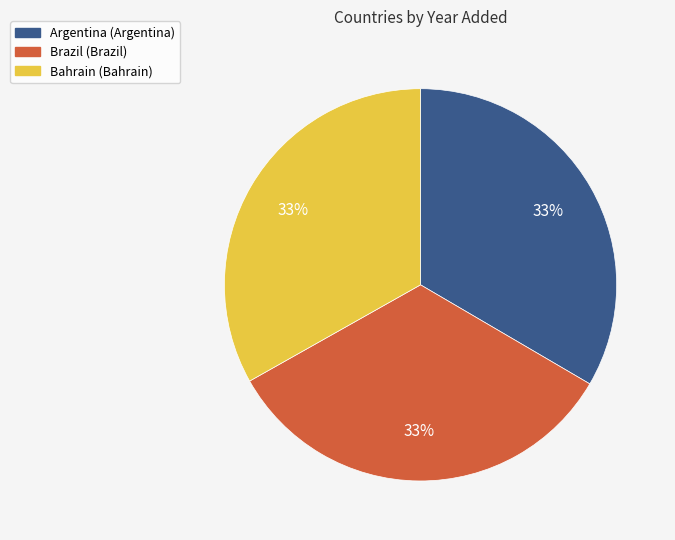

To the nearest percent, what is the combined percentage of Brazil and Argentina?

67%